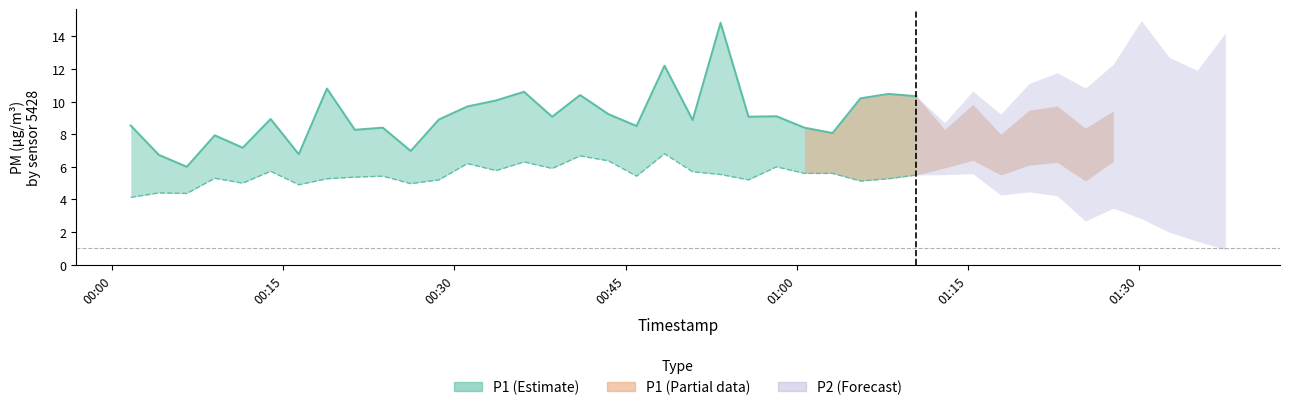

True or false: P1 and P2 cross at least once.

False